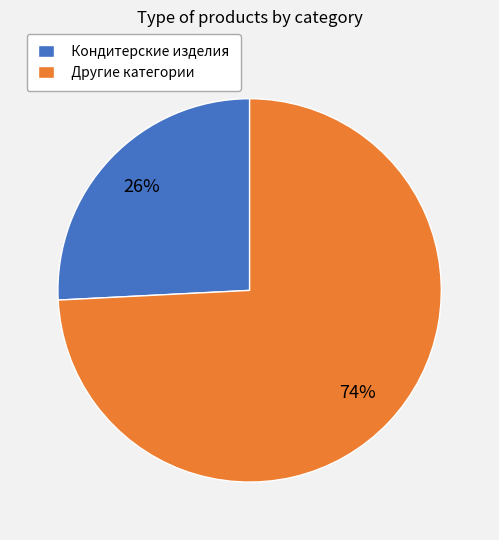

Which has a higher value, Другие категории or Кондитерские изделия?

Другие категории